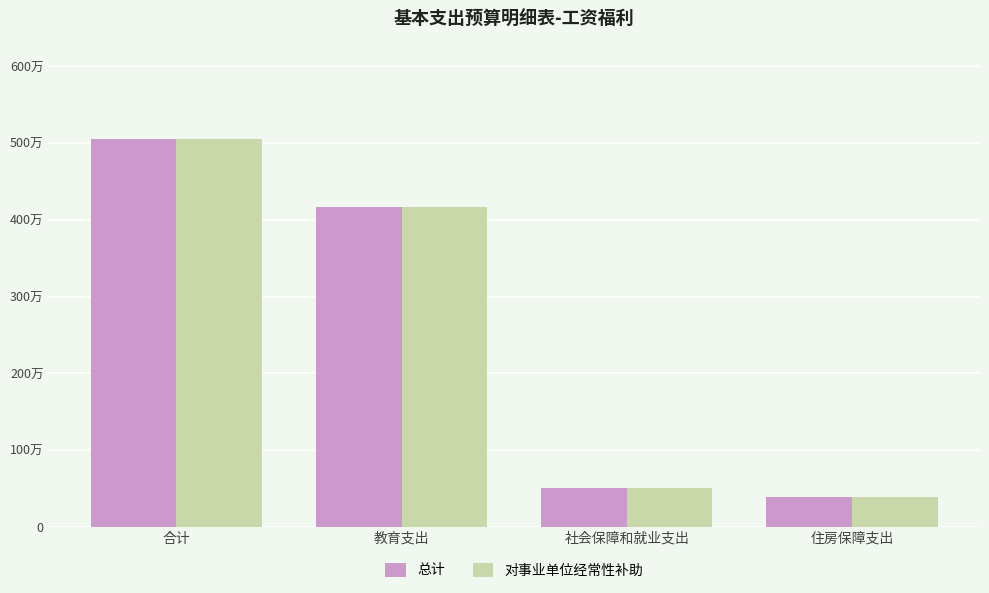

What are all the series names shown in the legend?

总计, 对事业单位经常性补助